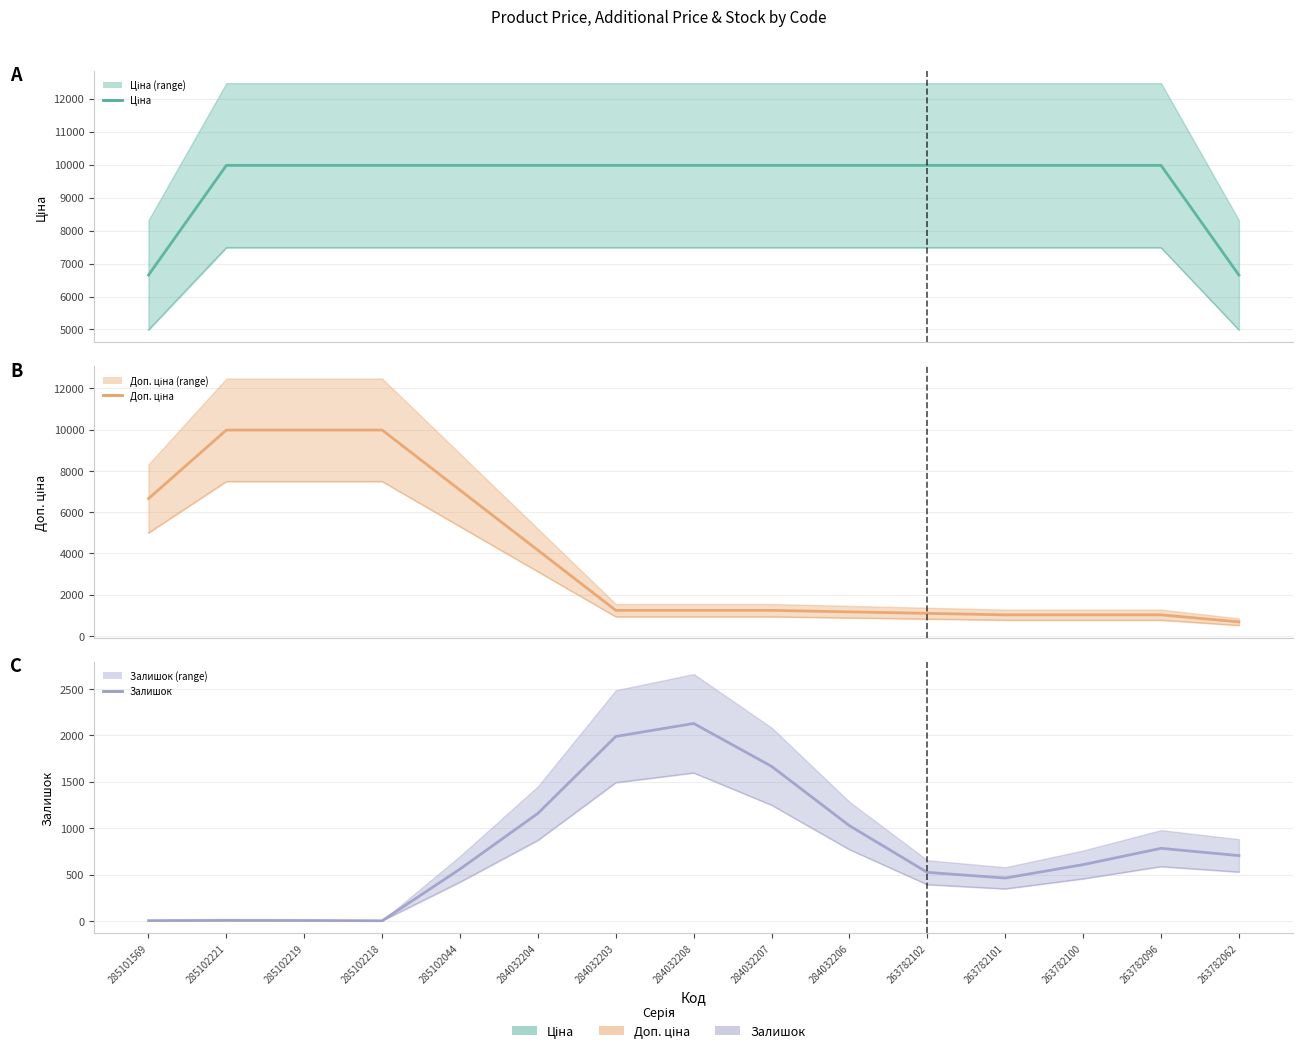

What is the difference between the highest and lowest values at 285102218?

9971.7